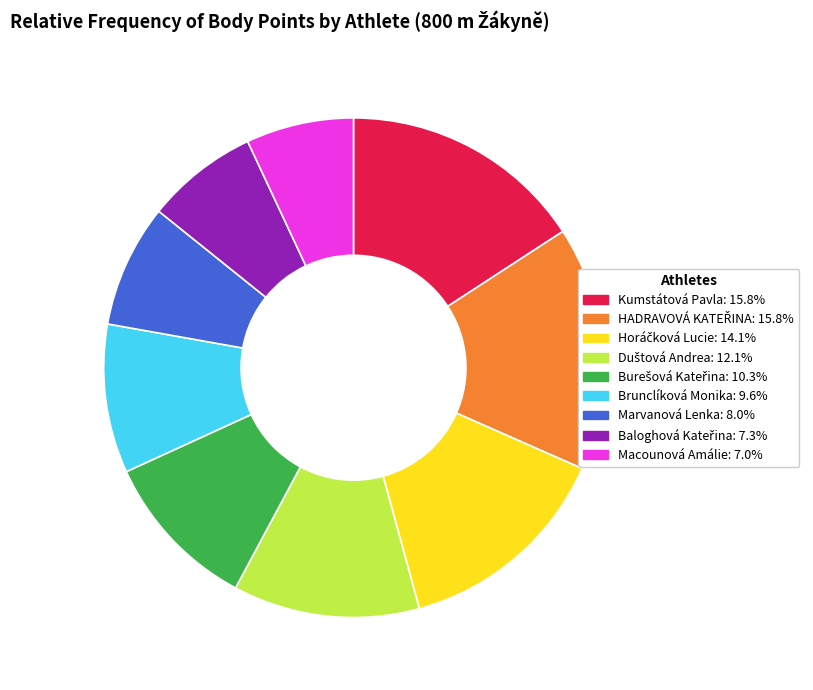

Is it true that Brunclíková Monika is 3% of the pie?

False